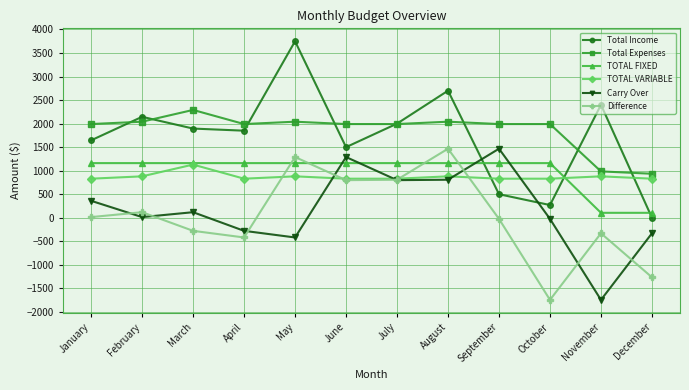

In Difference, how many points are lower than both neighbors (excluding endpoints)?

3